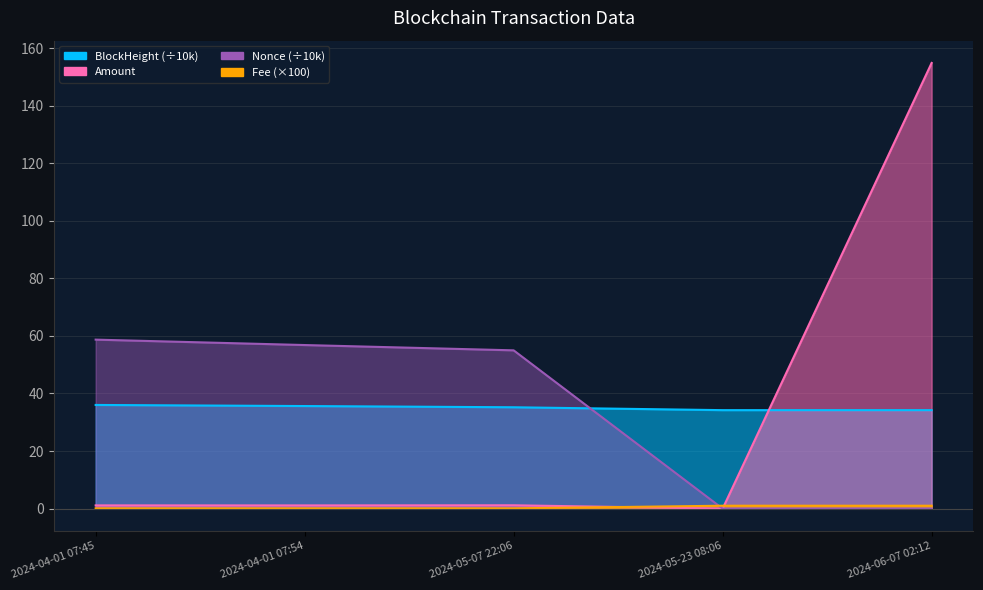

Is it true that Nonce equals 58.7 at 2024-04-01 07:45?

True